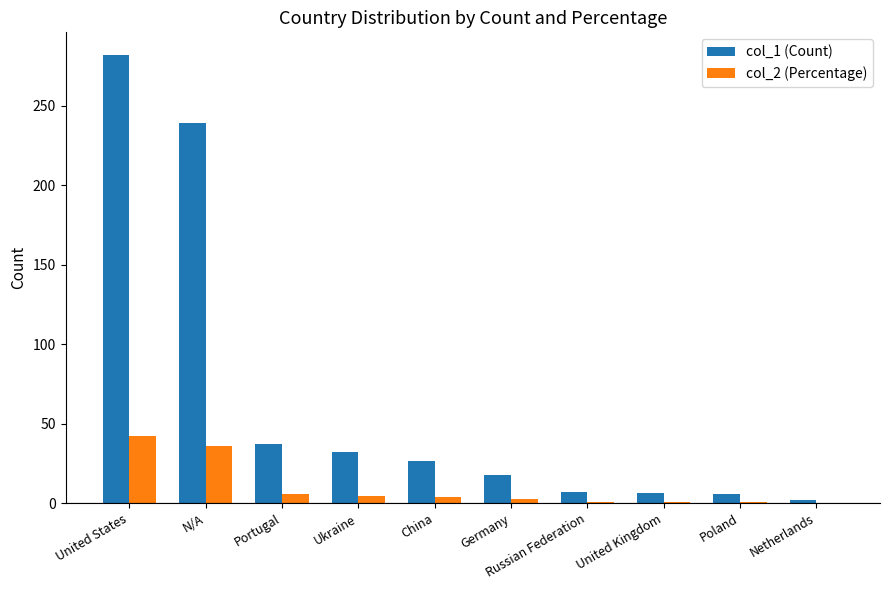

Which series changed the most between Portugal and China?

col_1 (Count)